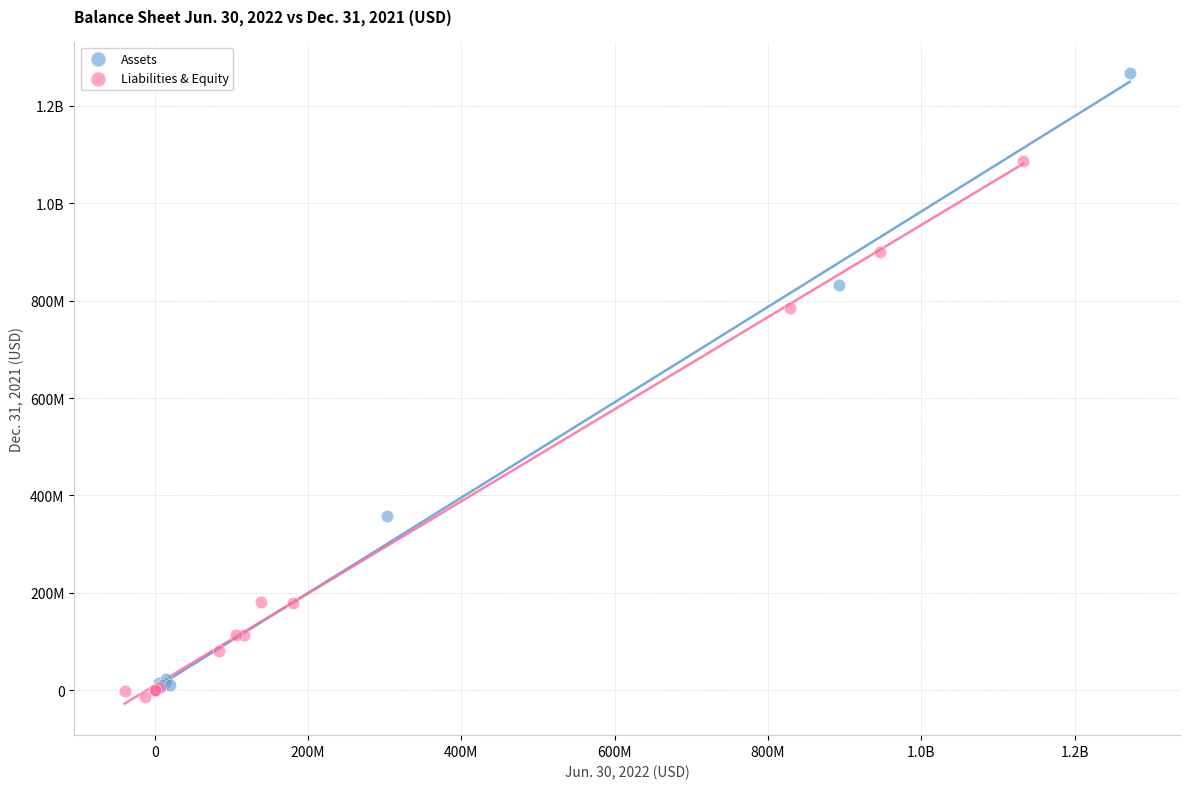

What are all the series names shown in the legend?

Assets, Liabilities & Equity